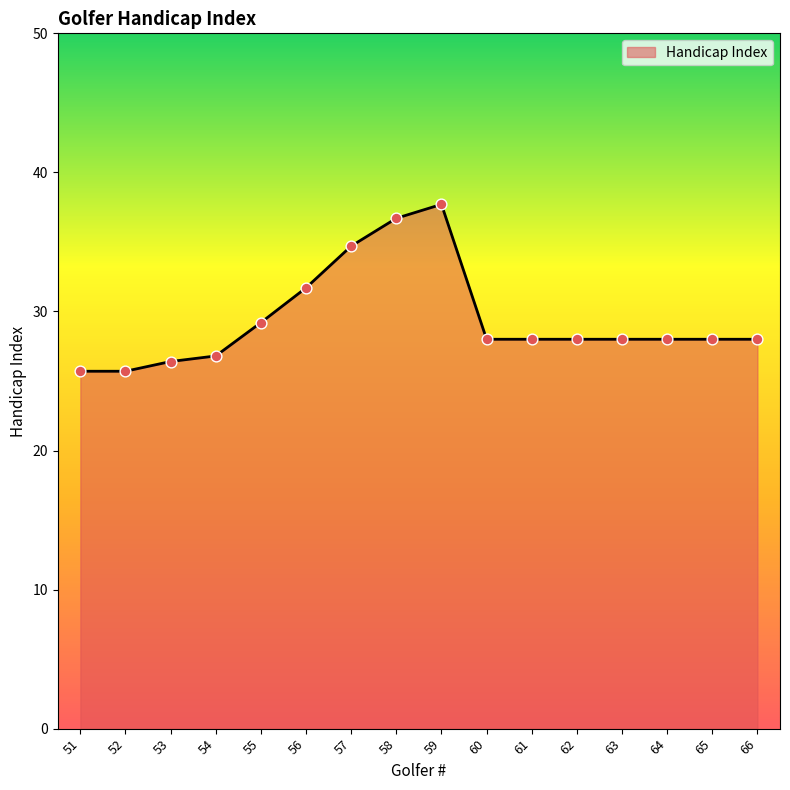

Between 59 and 58, which is larger?

59